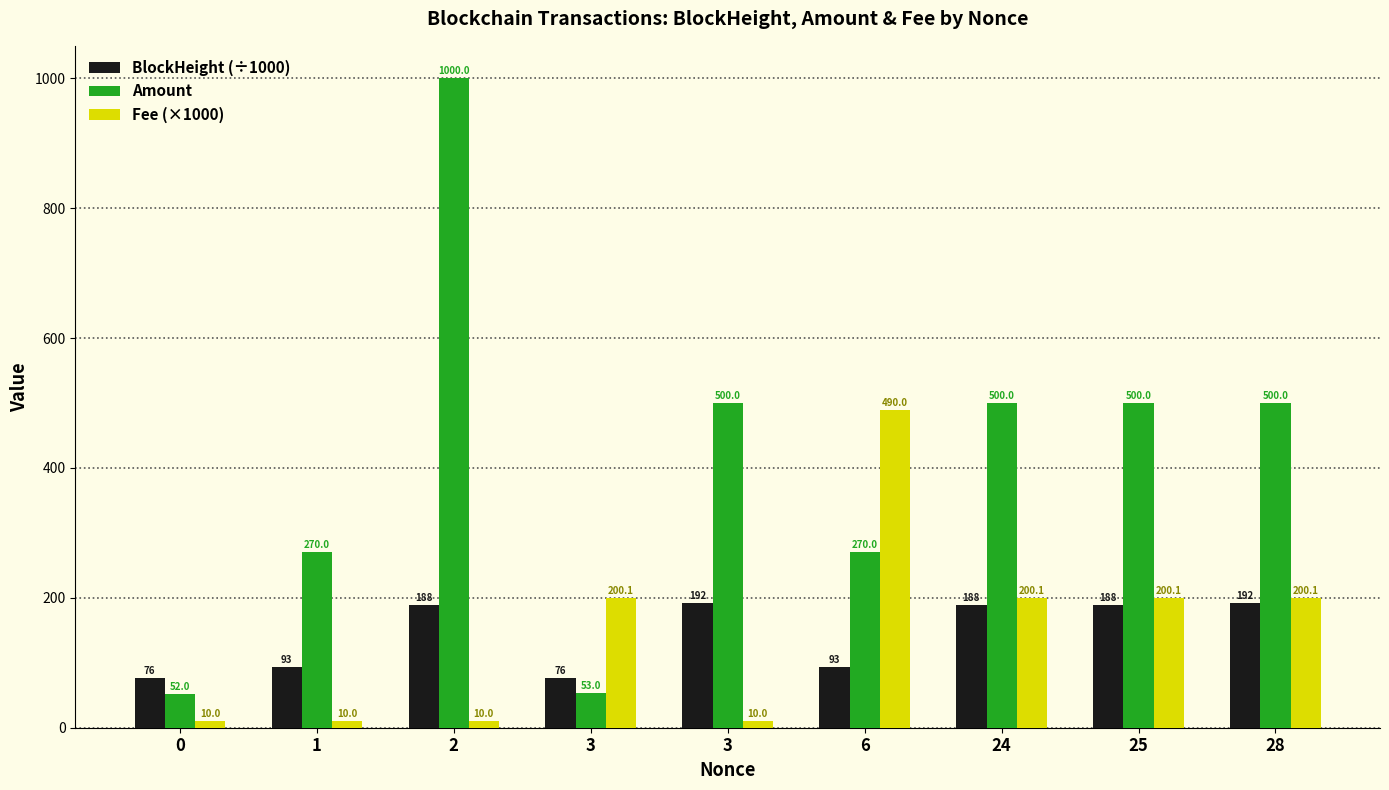

What is the difference between the maximum and second lowest values in the Fee (×1000) series?

480.0